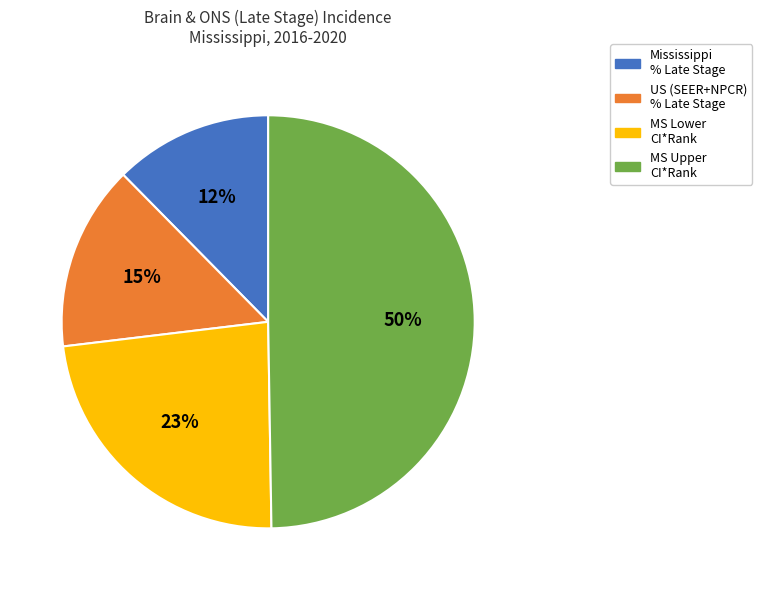

Do Mississippi % Late Stage and MS Lower CI*Rank together represent more than half of the pie?

No